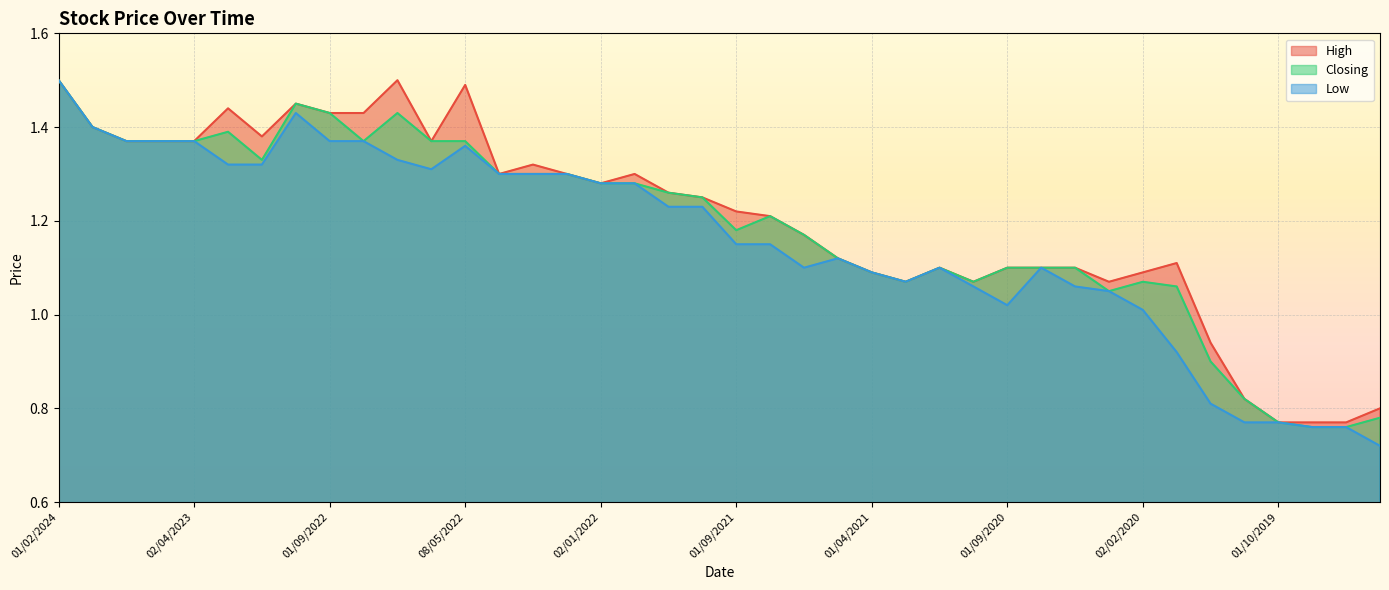

Where does the High series first go above 1?

01/02/2024